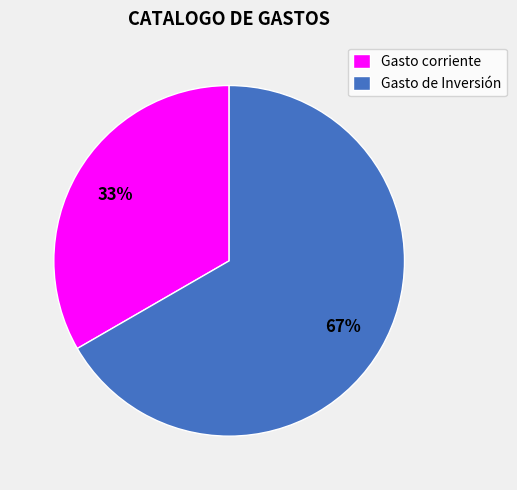

The Gasto de Inversión slice represents 73% of the pie. True or false?

False